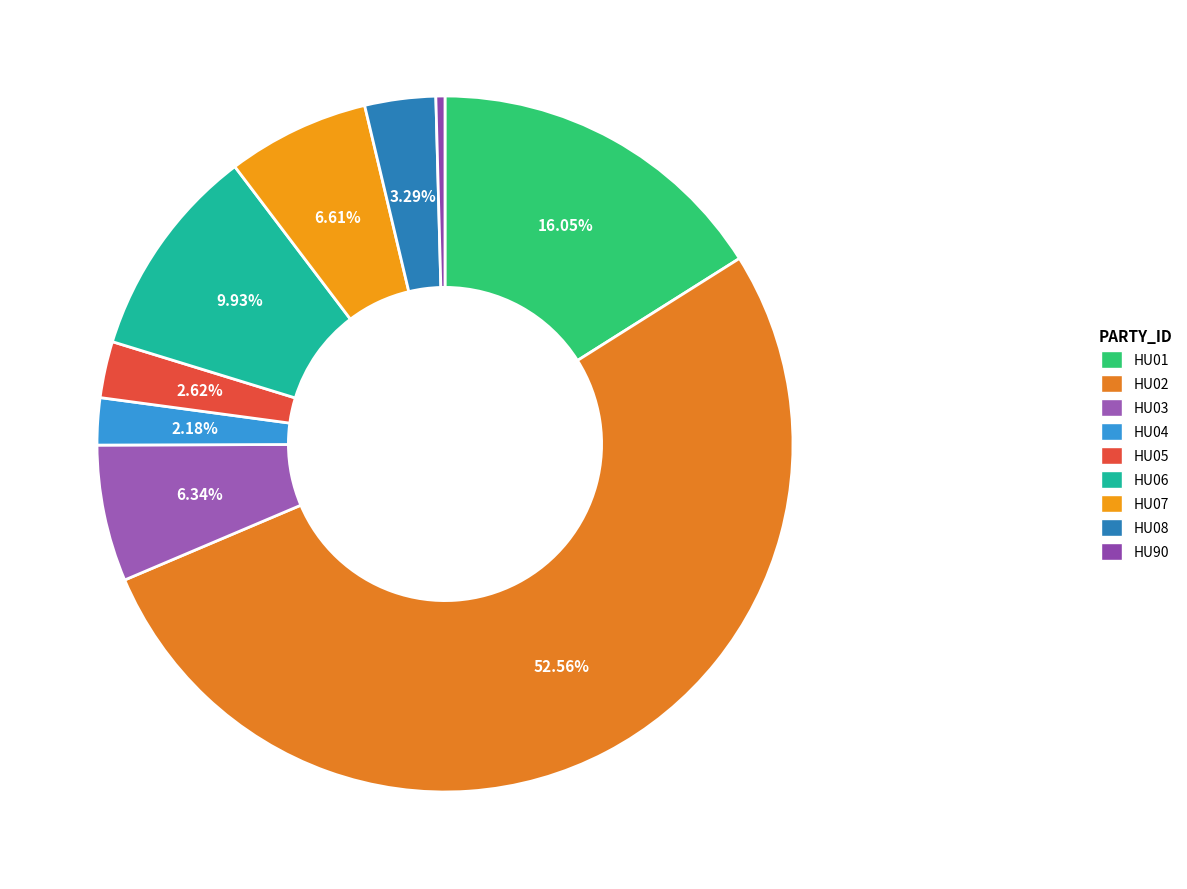

Which category has the smallest portion of the pie?

HU90